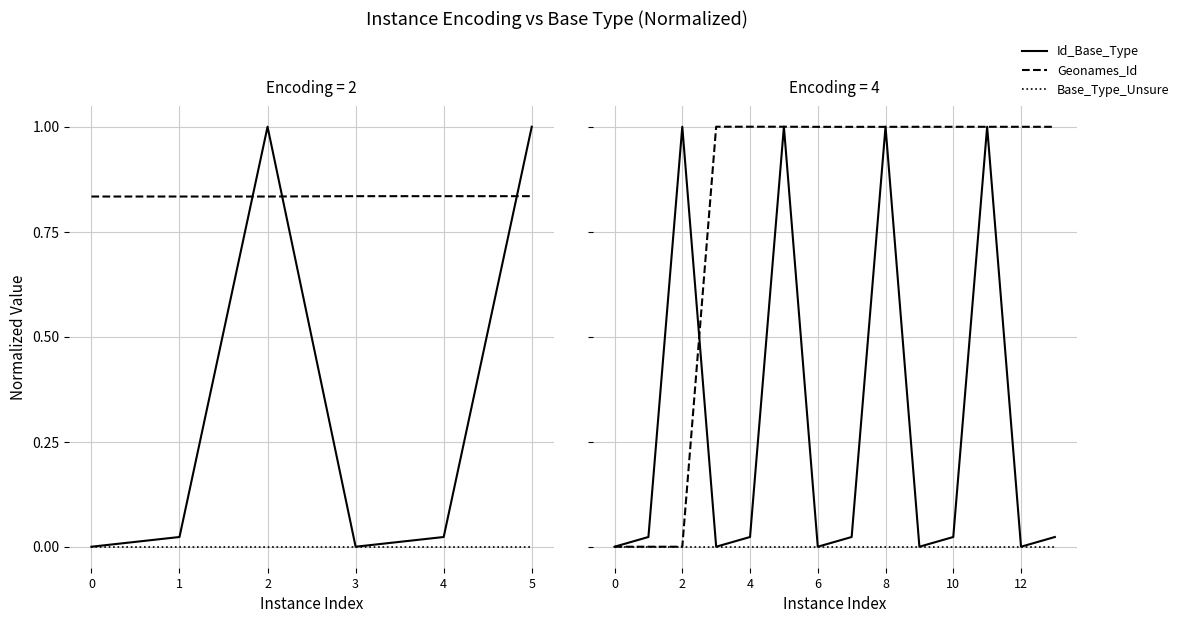

At which category is the sum across all series the highest?

5